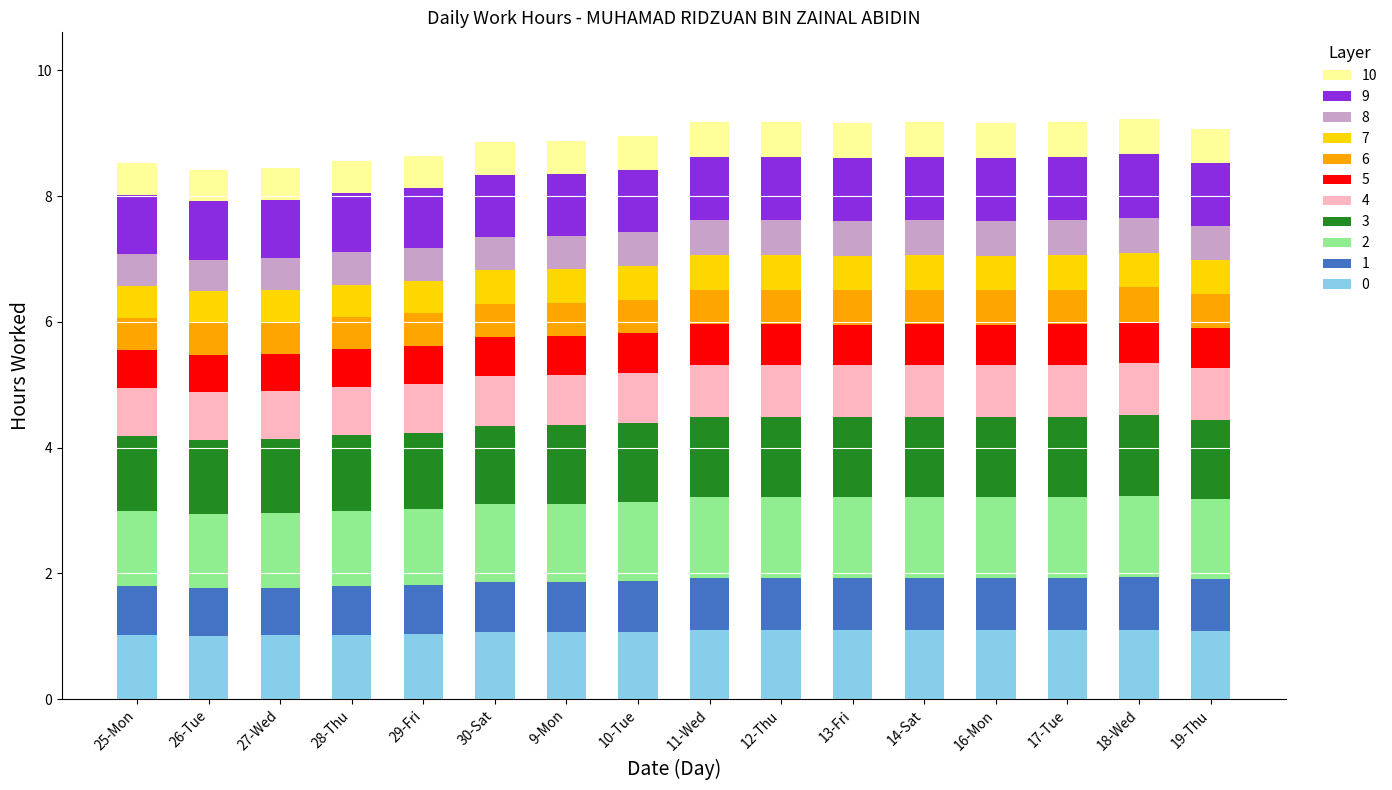

What is the total value across all series at 19-Thu?

9.1